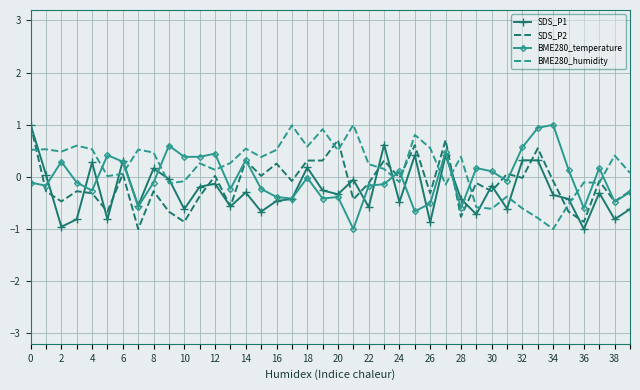

What is the difference between the maximum and minimum values in the BME280_temperature series?

2.0